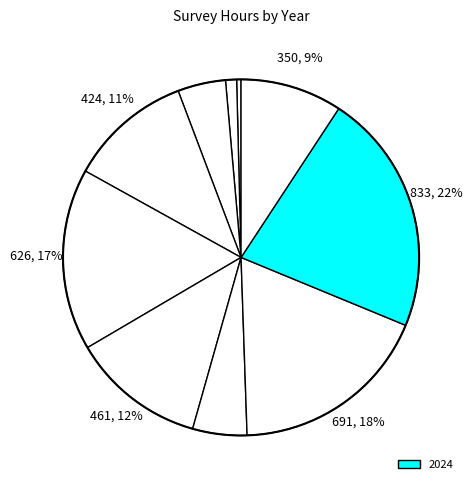

Count the number of slices in the pie.

10